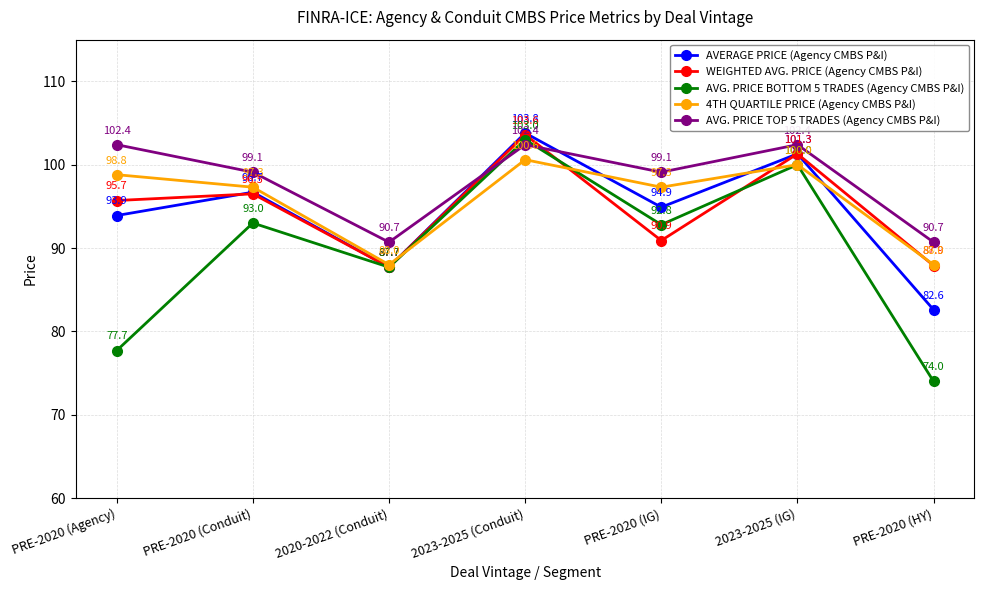

At PRE-2020 (Agency), list the series in order from smallest to largest.

AVG. PRICE BOTTOM 5 TRADES (Agency CMBS P&I), AVERAGE PRICE (Agency CMBS P&I), WEIGHTED AVG. PRICE (Agency CMBS P&I), 4TH QUARTILE PRICE (Agency CMBS P&I), AVG. PRICE TOP 5 TRADES (Agency CMBS P&I)